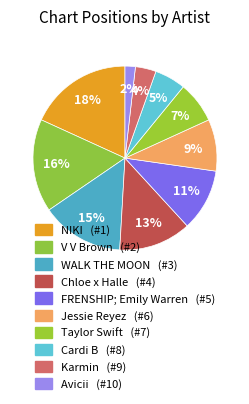

True or false: Jessie Reyez accounts for 1% of the total.

False